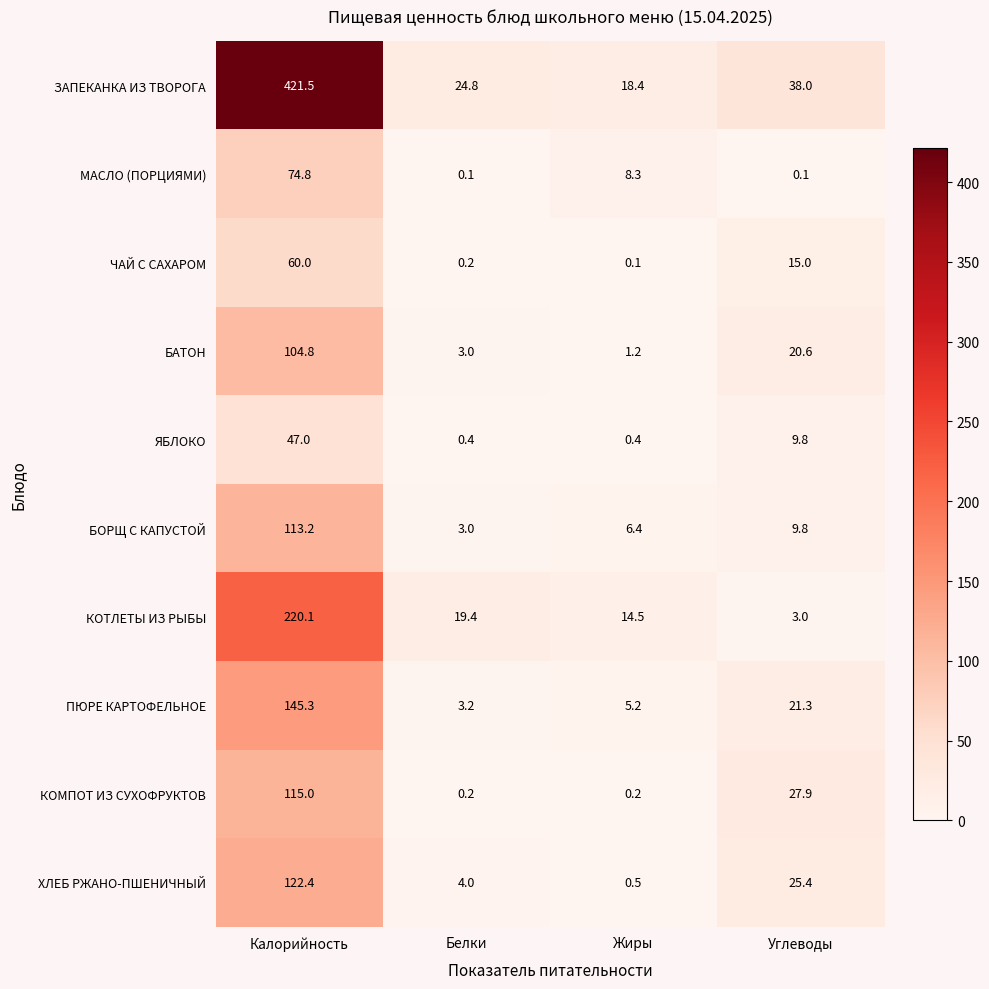

Between Калорийность and Белки, which series saw the biggest shift?

ЗАПЕКАНКА ИЗ ТВОРОГА